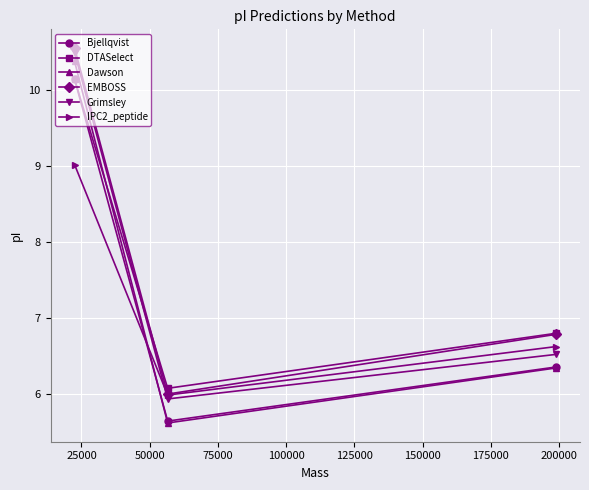

Does the chart display data point markers on the line(s)?

Yes